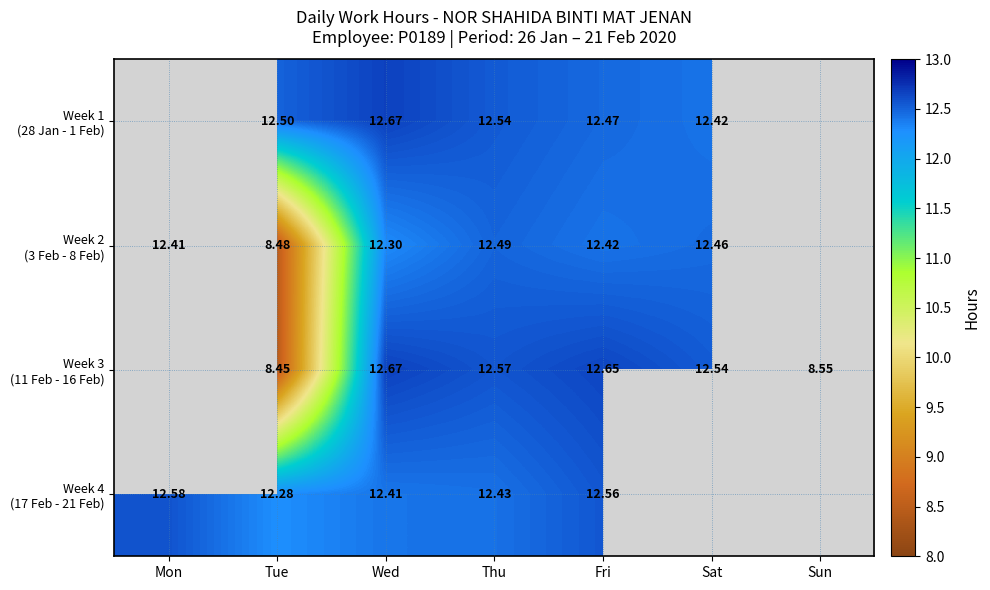

The Week 2 (3 Feb - 8 Feb) series shows 12.5 at Sat. True or false?

True